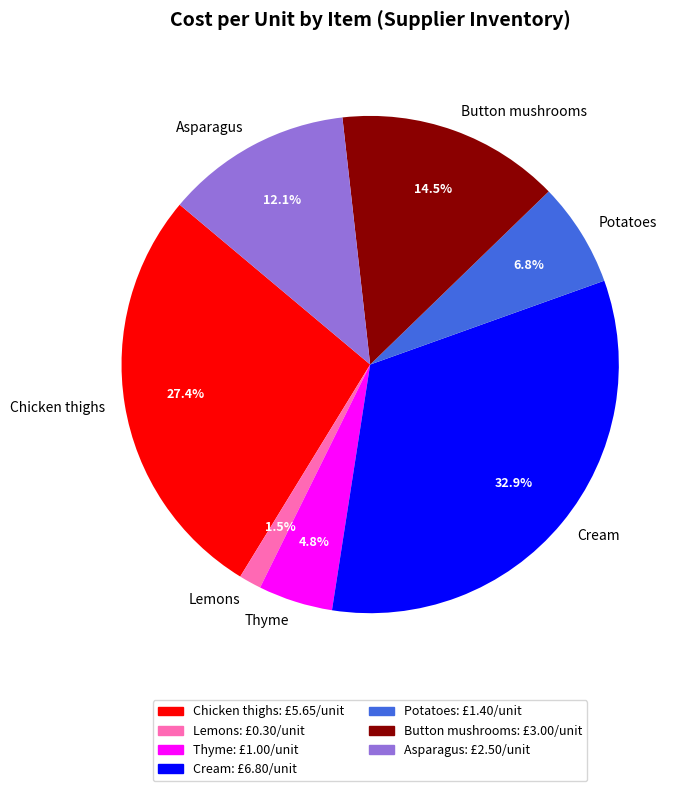

What is the smallest slice in the pie chart?

Lemons